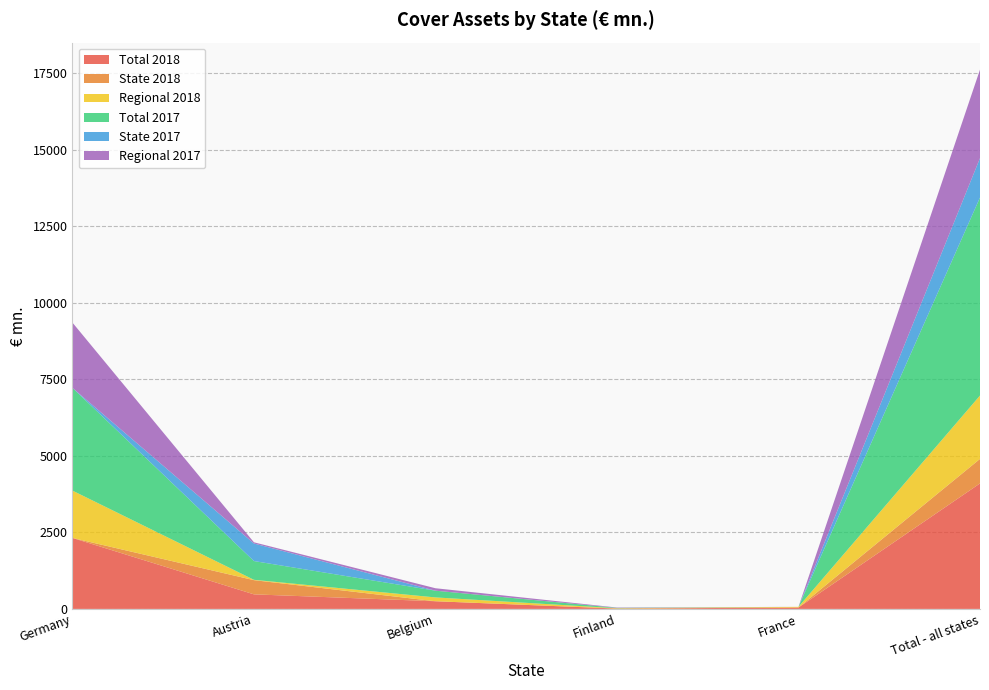

Reading left to right, transcribe all the data shown in this chart.

Total 2018: 2317.5	475.1	250.0	10.8	45.1	4097.9
State 2018: 0.0	463.9	0.0	0.0	0.0	800.9
Regional 2018: 1546.7	11.2	125.0	10.8	22.0	2069.2
Total 2017: 3354.2	612.7	220.0	11.6	0.0	6466.5
State 2017: 0.0	572.9	0.0	0.0	0.0	1287.5
Regional 2017: 2132.5	39.8	80.0	11.6	0.0	2891.1